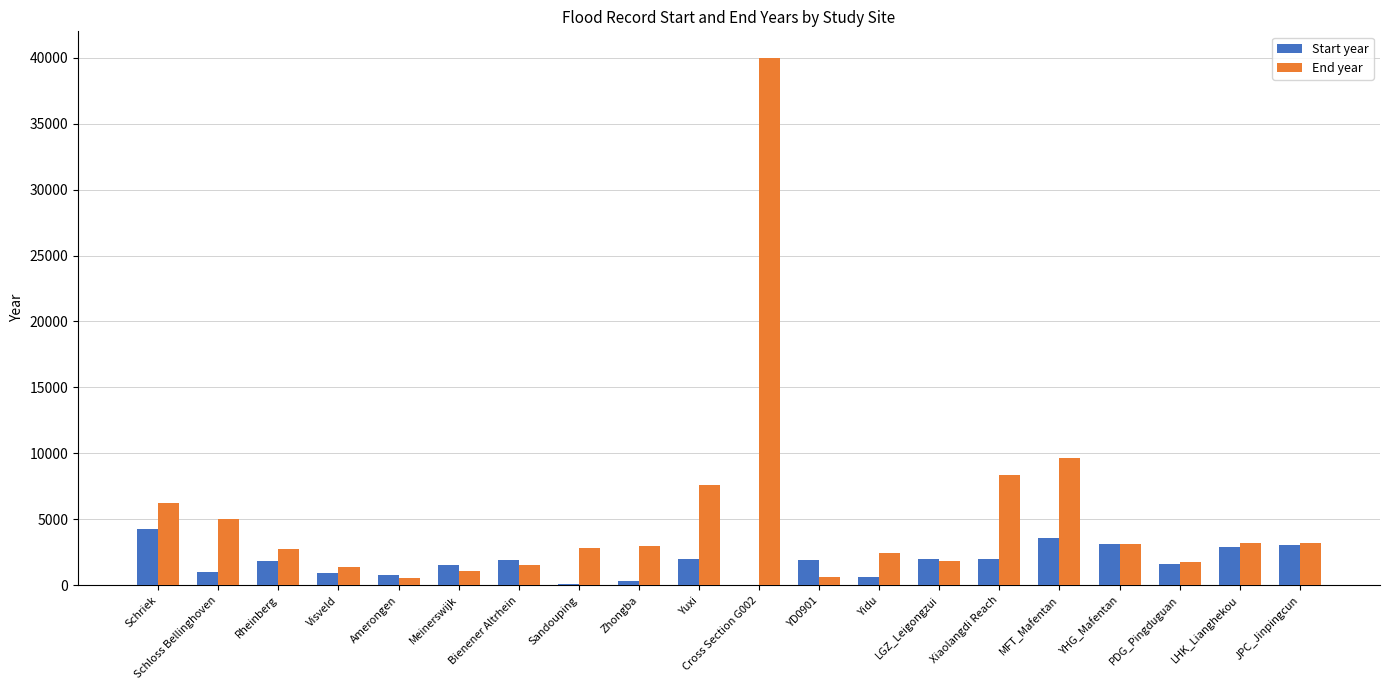

What are all the series names shown in the legend?

Start year, End year